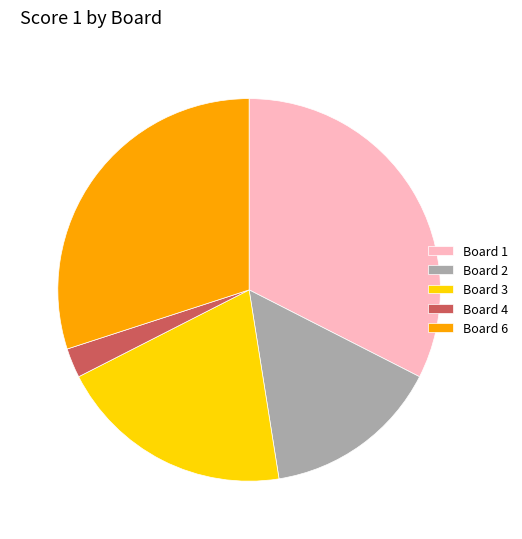

The Board 2 slice represents 15% of the pie. True or false?

True